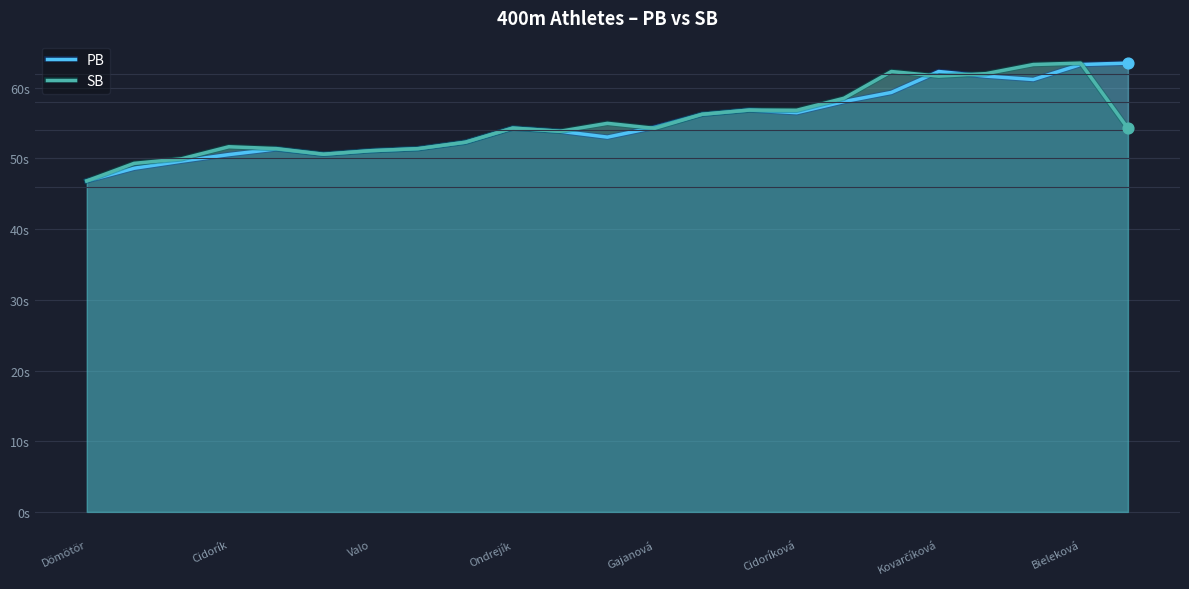

Which series reaches the maximum Y coordinate?

PB